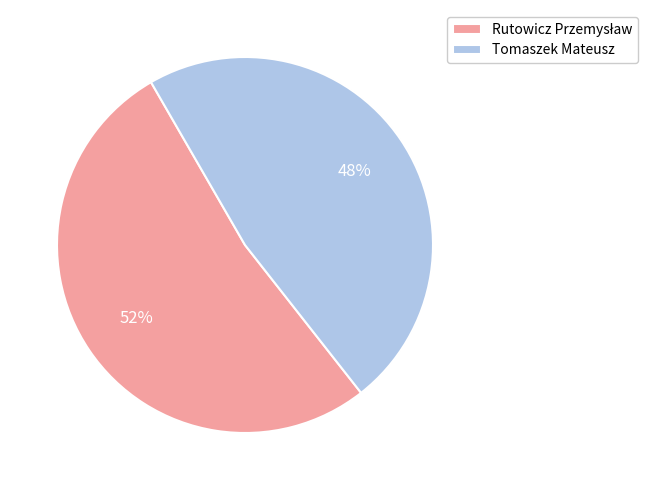

Is it true that Tomaszek Mateusz is 48% of the pie?

True